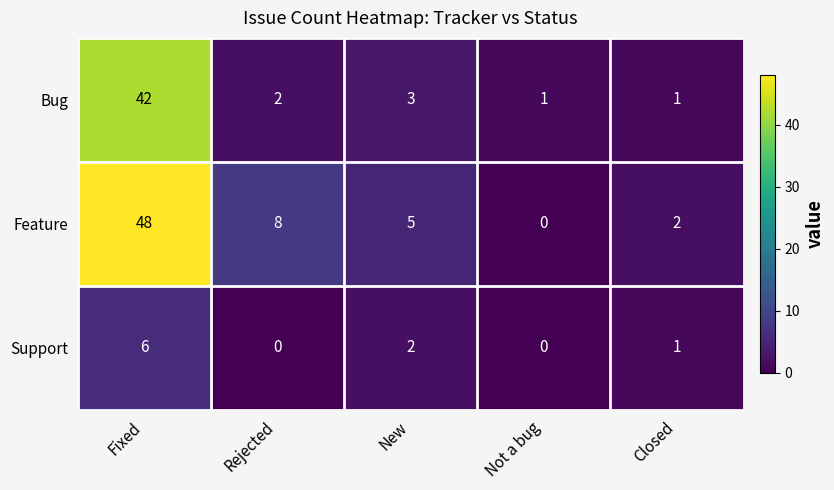

What is the difference between the maximum and second lowest values in the Feature series?

46